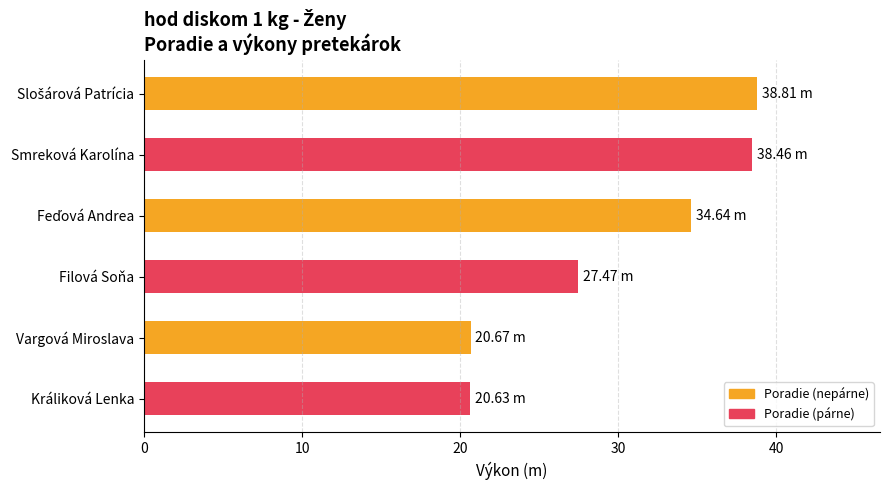

What is the label of the 6th bar from the top?

Králiková Lenka